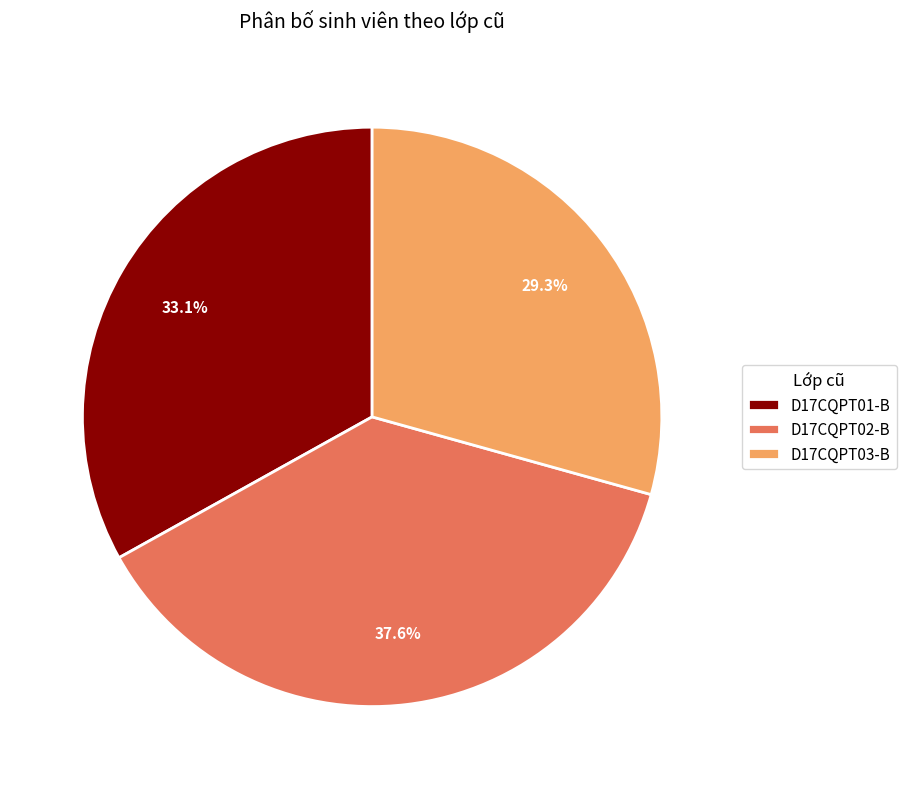

Is D17CQPT02-B the majority of the pie?

No